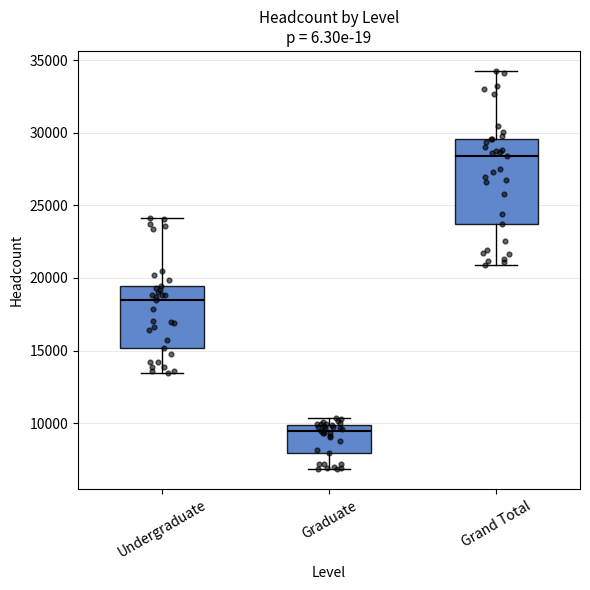

Comparing the boxes themselves (not the whiskers), which one is the tallest?

Grand Total